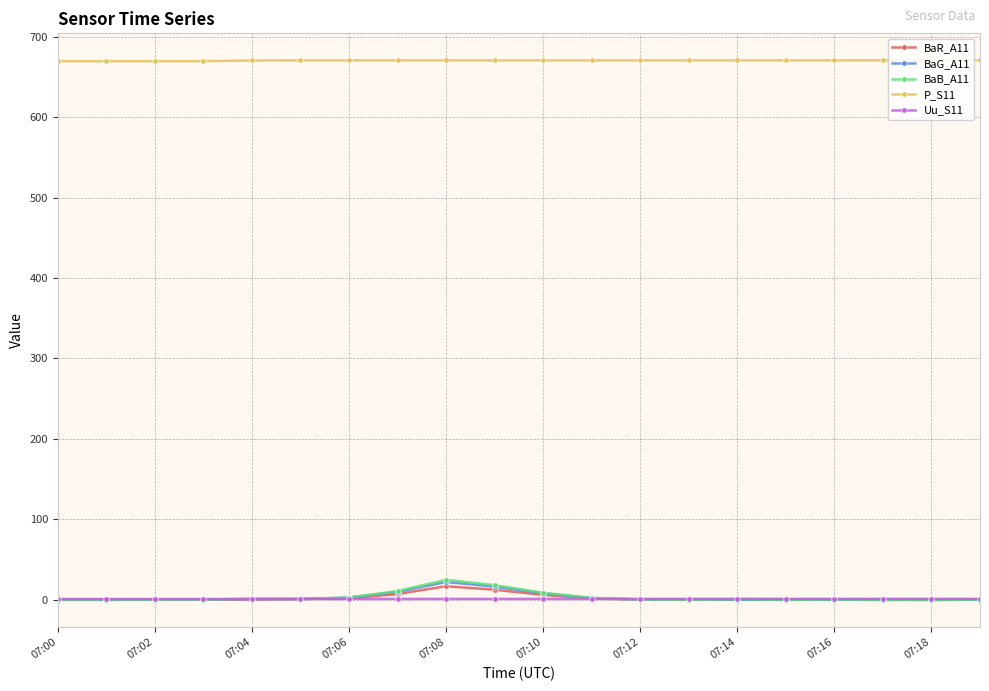

True or false: P_S11 and Uu_S11 intersect in this chart.

False